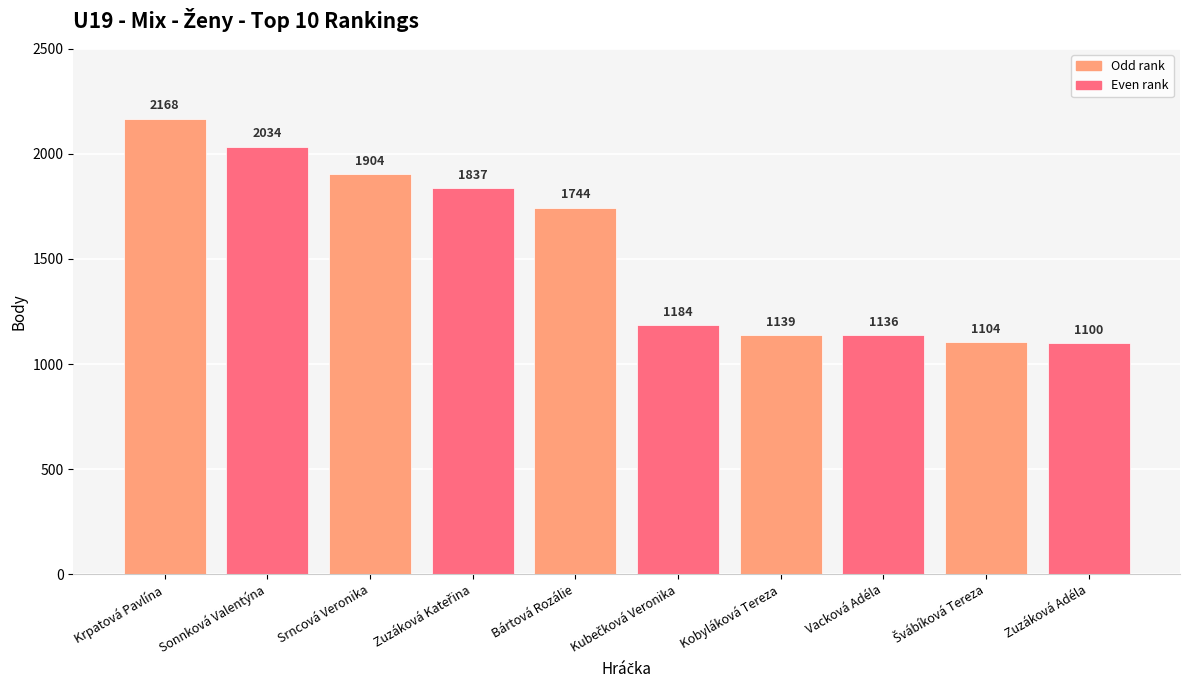

What is the label of the 1st bar from the right?

Zuzáková Adéla